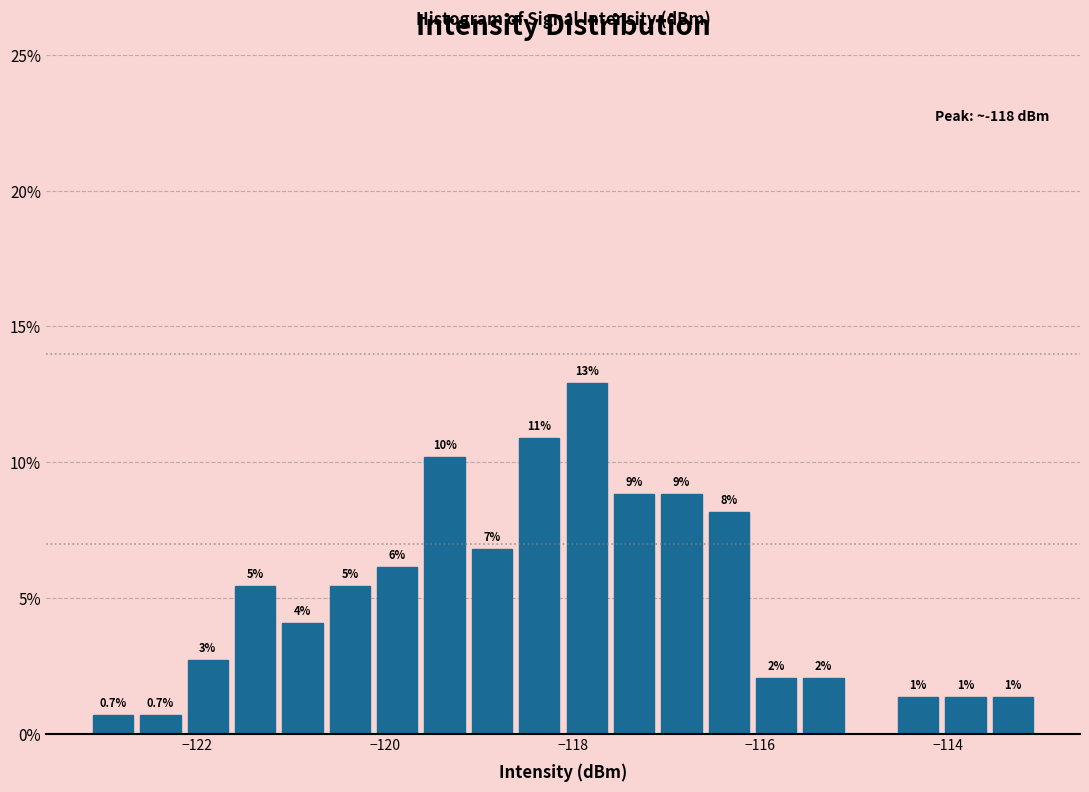

Around what value on the x-axis is the tallest bar? Give the approximate position of its centre, as read against the axis.

-117.8